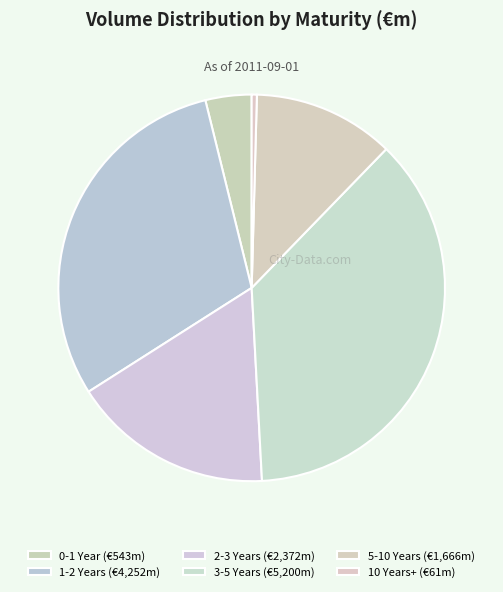

Which category has the smallest portion of the pie?

10 Years+